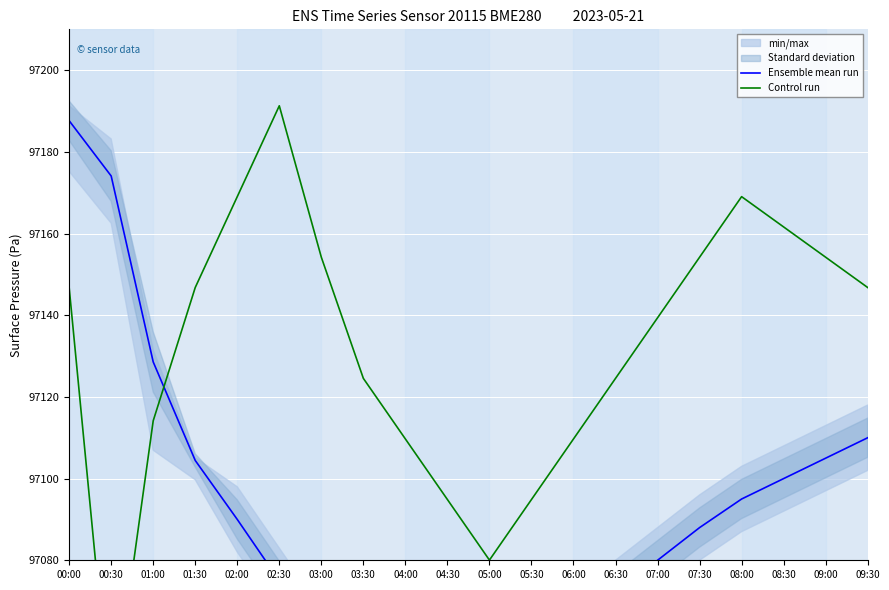

What is the greatest value displayed?

97191.3